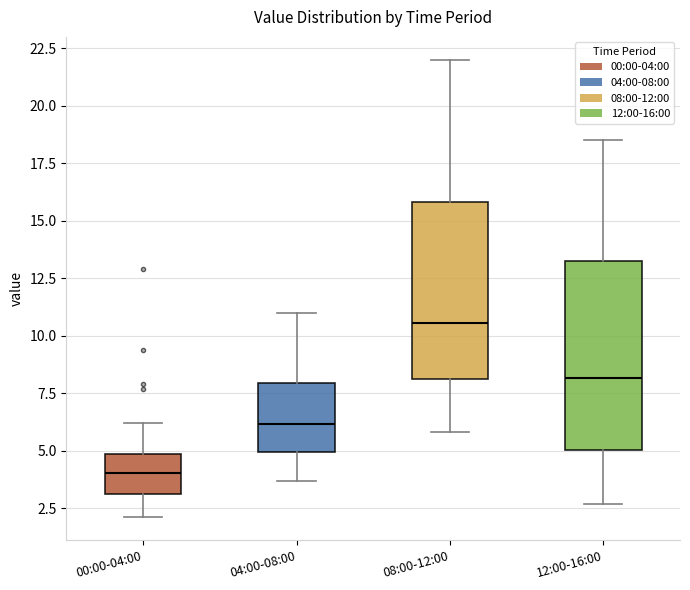

Reading left to right, read every box against the y-axis: the position of its median line, the range the box covers, and the ends of its whiskers. The values are not printed on the chart, so give them approximately, as read against the axis.

00:00-04:00: median 4.0, box 3.0 to 5.0, whiskers 2.0 to 6.0
04:00-08:00: median 6.0, box 5.0 to 8.0, whiskers 3.5 to 11.0
08:00-12:00: median 10.5, box 8.0 to 16.0, whiskers 6.0 to 22.0
12:00-16:00: median 8.0, box 5.0 to 13.5, whiskers 2.5 to 18.5